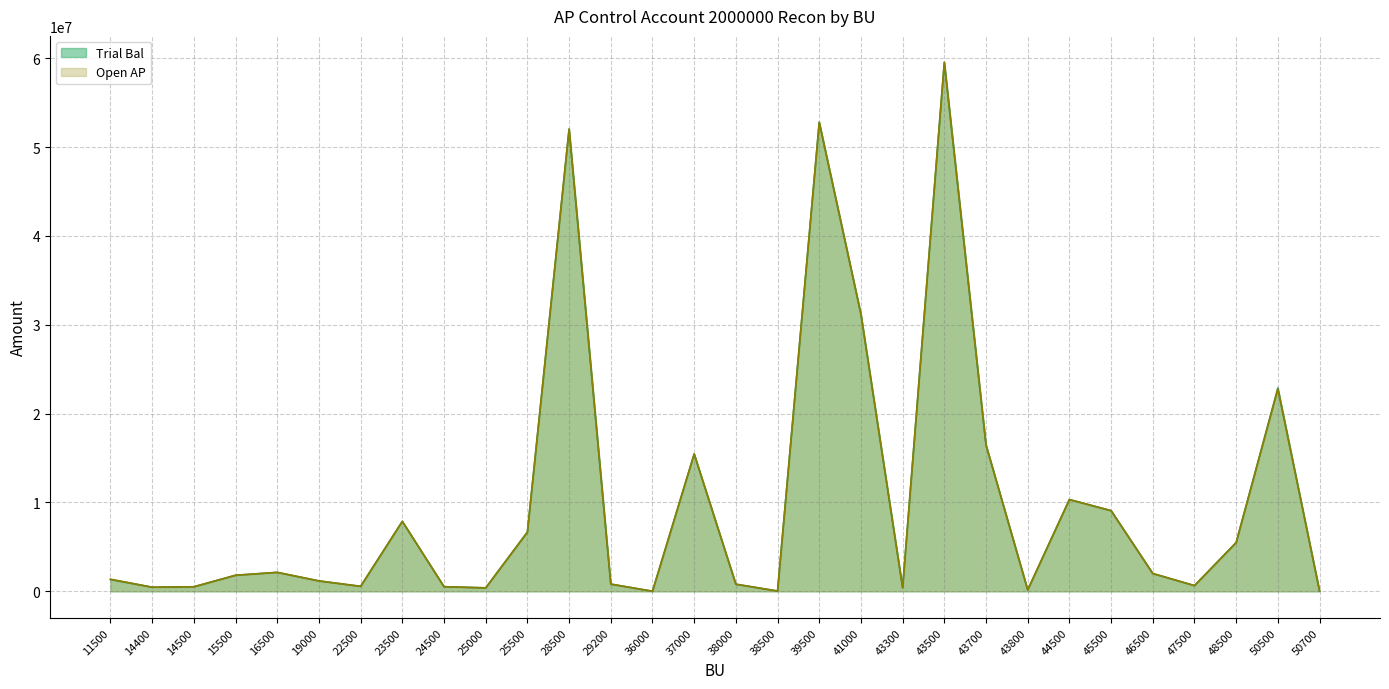

Reading right to left, what are all the values shown in this chart?

Trial Bal: 29124.8	22870768.2	5484392.4	637287.9	2000524.0	9074012.4	10322438.5	156553.5	16466084.6	59529487.4	402376.1	31181810.2	52779727.8	27655.1	795527.2	15448859.6	4359.8	808067.0	52018472.6	6659236.3	384287.0	515246.6	7867192.4	556014.6	1164152.5	2128463.7	1802752.2	506784.9	459086.0	1326970.5
Open AP: 29124.8	22743029.1	5484392.4	637287.9	2000881.2	9074328.4	10322313.5	156553.5	16466084.6	59529826.7	402376.1	31186214.1	52779727.8	27655.1	795527.2	15448859.6	4359.8	808067.0	52018472.6	6659236.3	384287.0	515246.6	7867192.4	556014.6	1164152.5	2128463.7	1802752.2	506784.9	459086.0	1357138.7